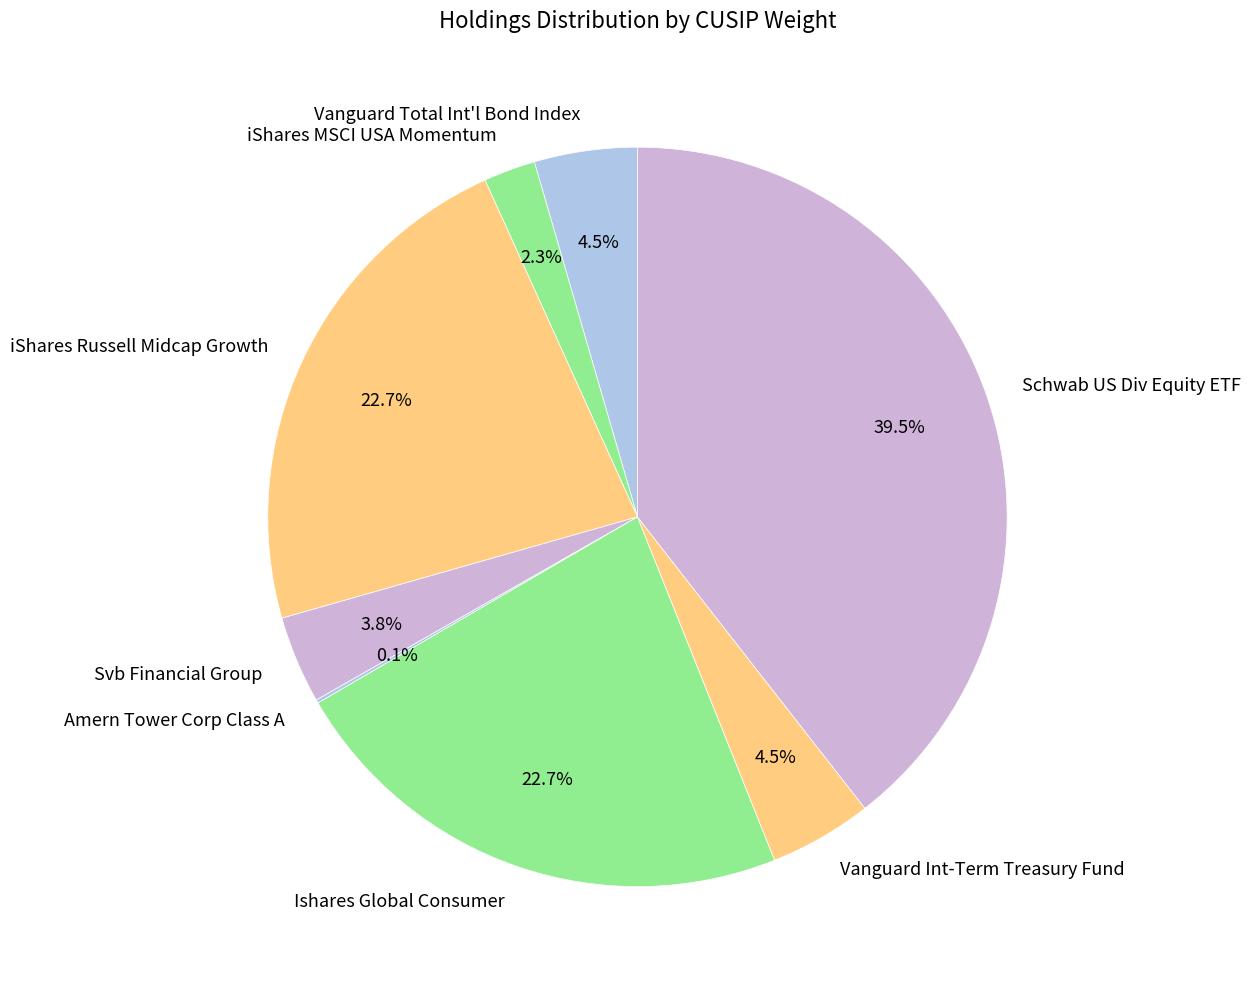

What percentage is NOT represented by Ishares Global Consumer?

77.3%